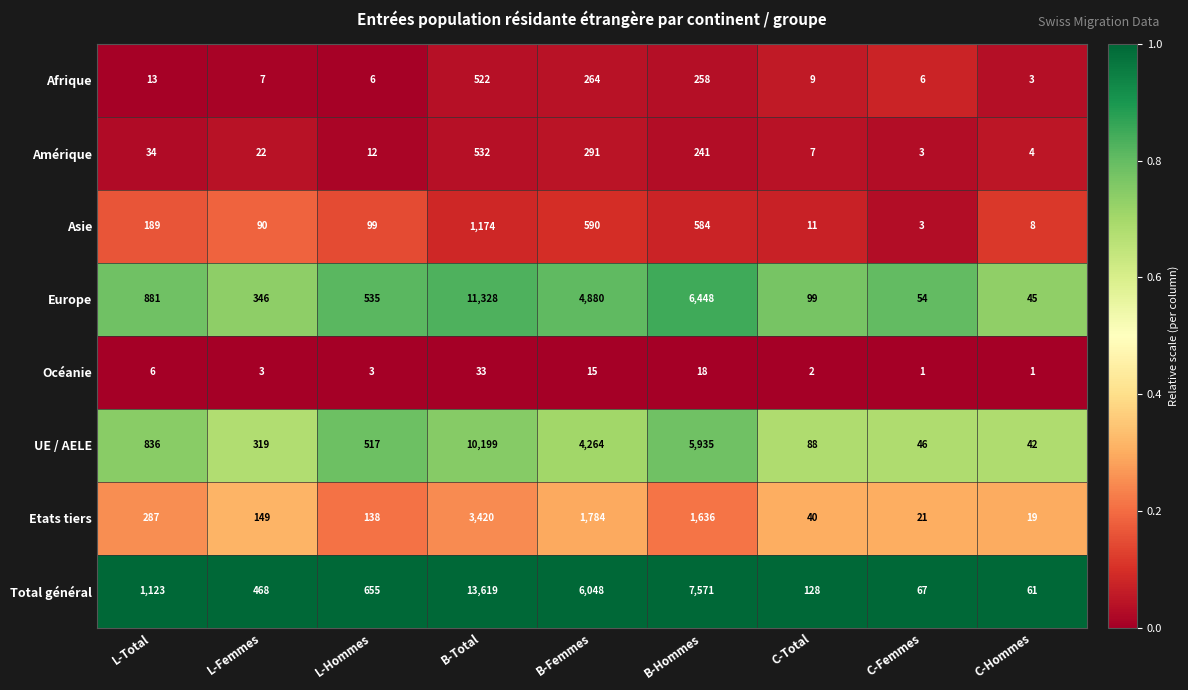

At which label does Amérique first exceed 22?

L-Total